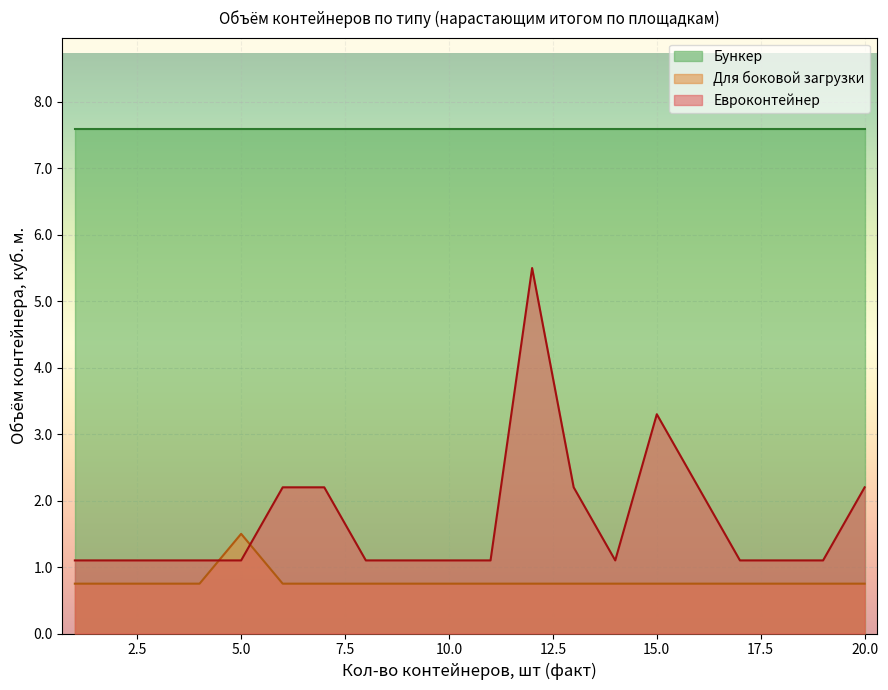

How many series are shown in this chart?

3